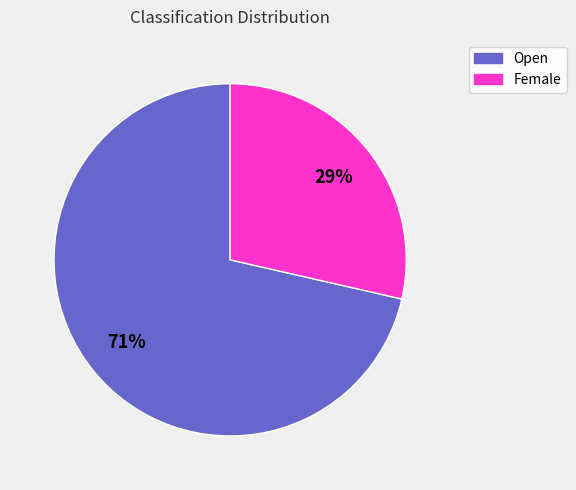

True or false: Open accounts for 71% of the total.

True